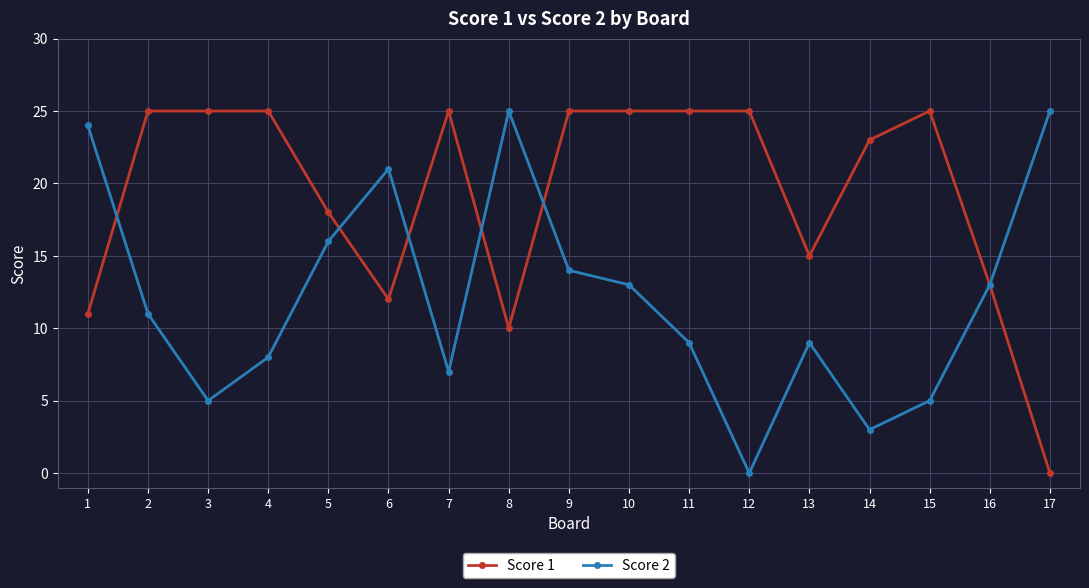

What is the difference between the maximum and minimum values in the Score 2 series?

25